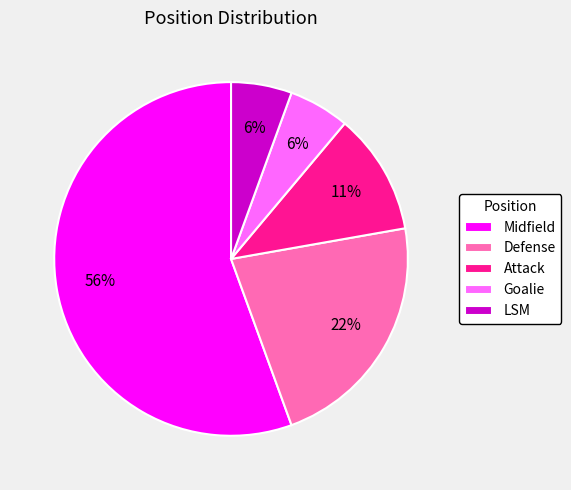

Which slice is the largest?

Midfield